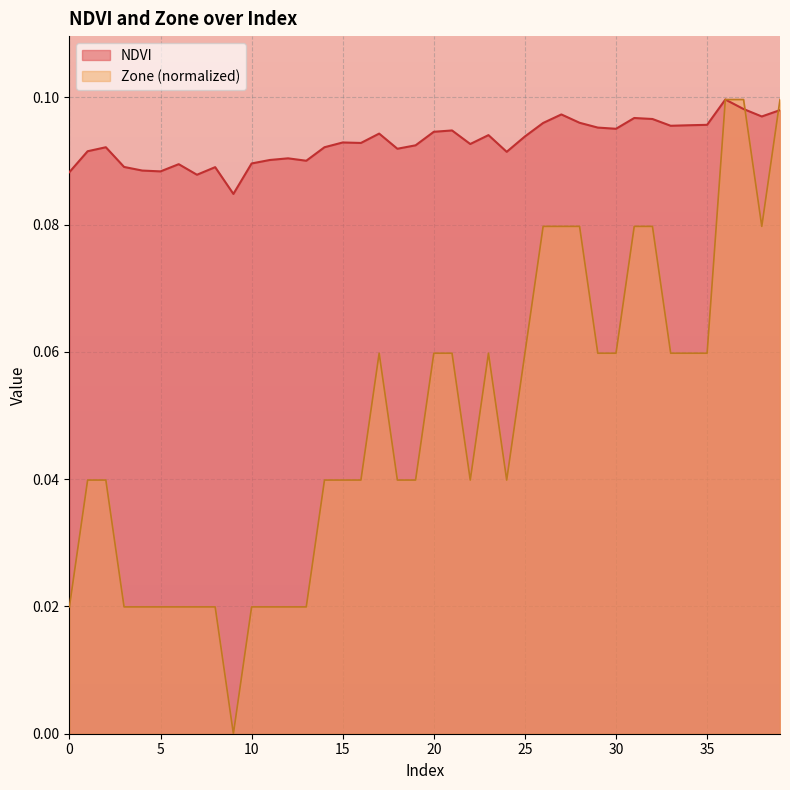

Reading right to left, extract all data points from this chart.

NDVI: 39=0.1	38=0.1	37=0.1	36=0.1	35=0.1	34=0.1	33=0.1	32=0.1	31=0.1	30=0.1	29=0.1	28=0.1	27=0.1	26=0.1	25=0.1	24=0.1	23=0.1	22=0.1	21=0.1	20=0.1	19=0.1	18=0.1	17=0.1	16=0.1	15=0.1	14=0.1	13=0.1	12=0.1	11=0.1	10=0.1	9=0.1	8=0.1	7=0.1	6=0.1	5=0.1	4=0.1	3=0.1	2=0.1	1=0.1	0=0.1
Zone: 39=0.1	38=0.1	37=0.1	36=0.1	35=0.1	34=0.1	33=0.1	32=0.1	31=0.1	30=0.1	29=0.1	28=0.1	27=0.1	26=0.1	25=0.1	24=0.0	23=0.1	22=0.0	21=0.1	20=0.1	19=0.0	18=0.0	17=0.1	16=0.0	15=0.0	14=0.0	13=0.0	12=0.0	11=0.0	10=0.0	9=0.0	8=0.0	7=0.0	6=0.0	5=0.0	4=0.0	3=0.0	2=0.0	1=0.0	0=0.0